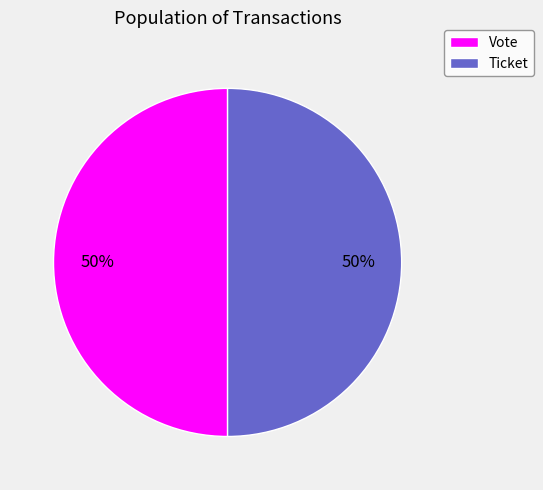

To the nearest percent, what is the combined percentage of Vote and Ticket?

100%